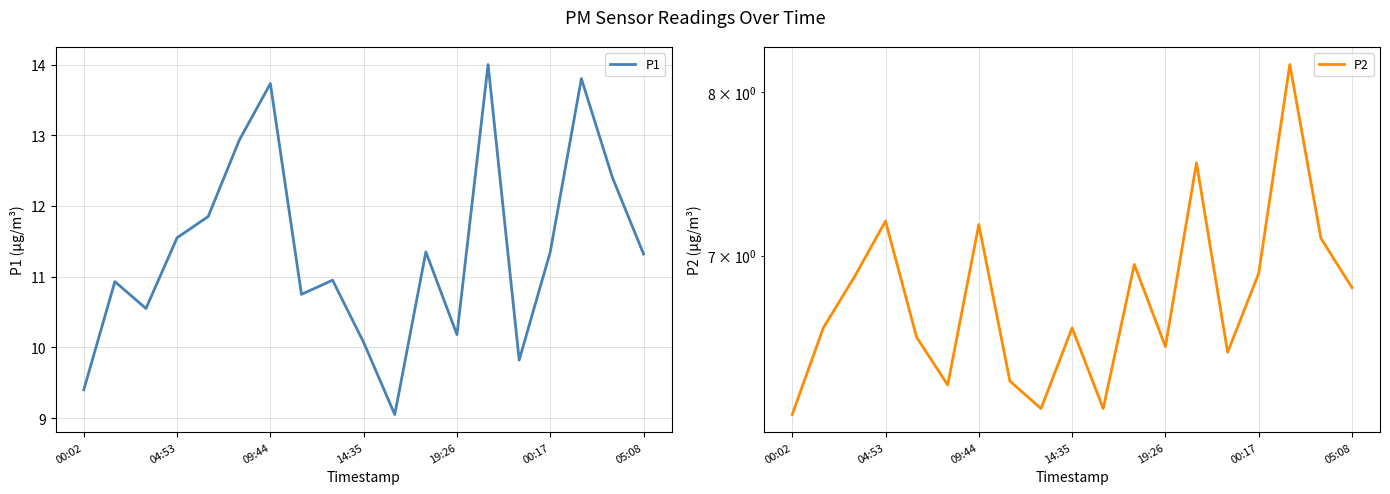

What is the total value across all series at 7?

17.1